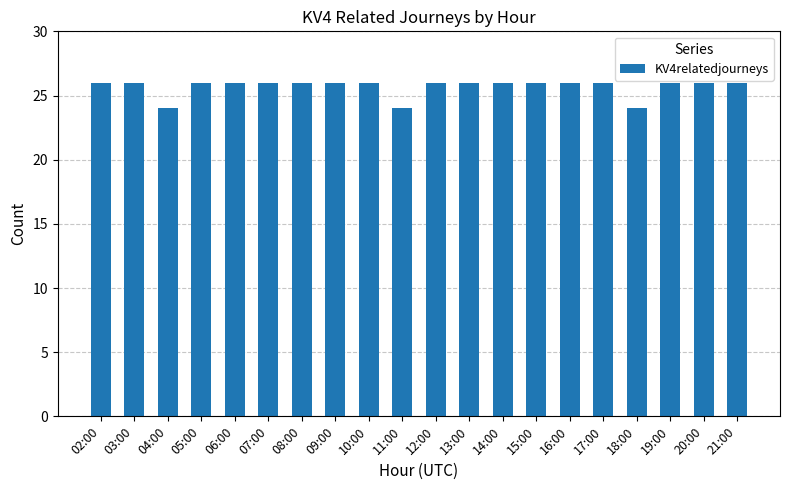

What is the approximate value at 06:00?

26